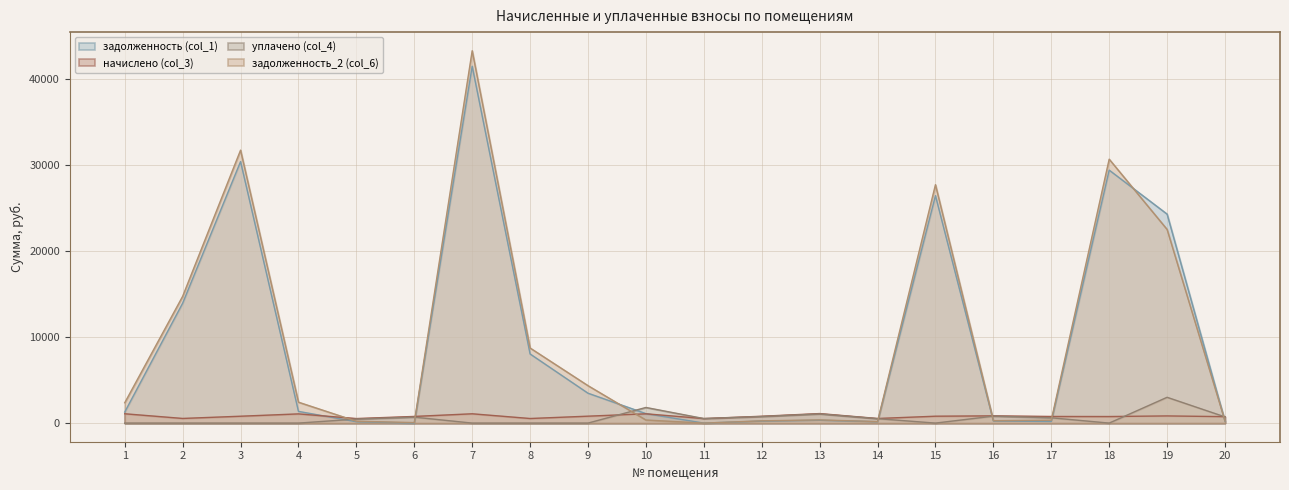

True or false: уплачено (col_4) and задолженность (col_1) intersect in this chart.

True